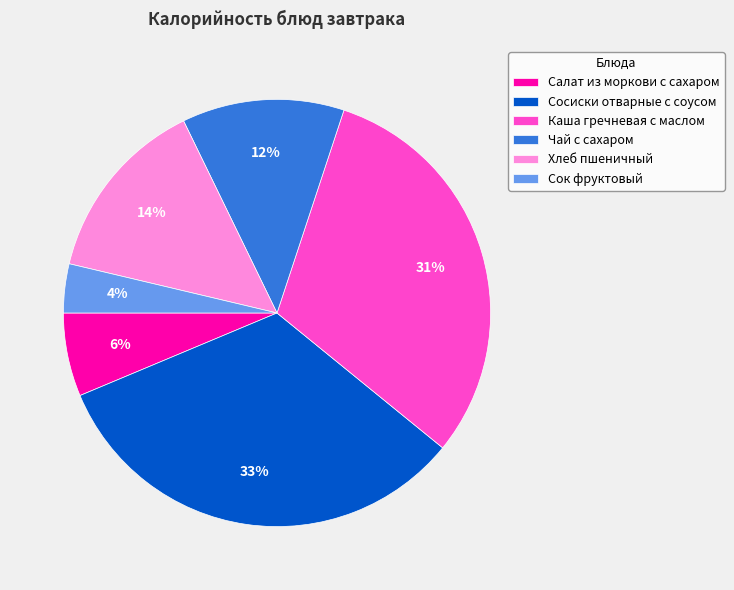

How many slices are in this pie chart?

6